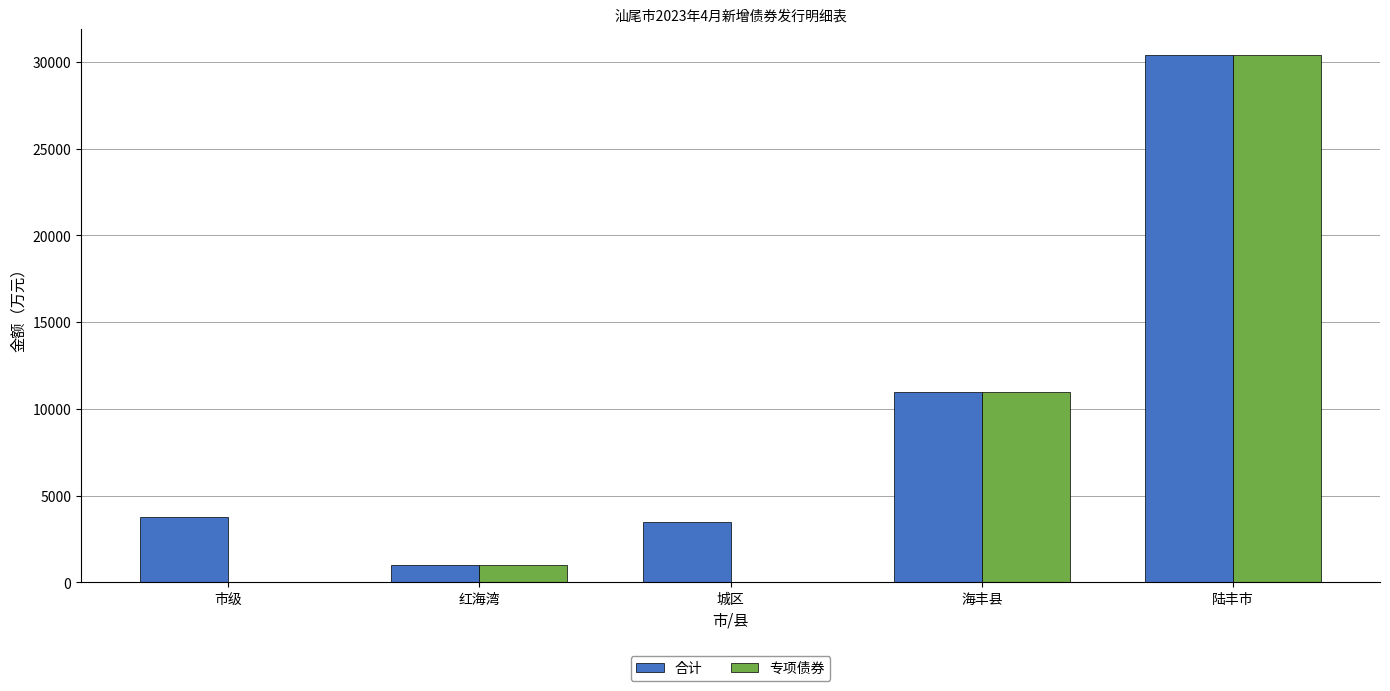

What is the sum of all 专项债券 values?

42400